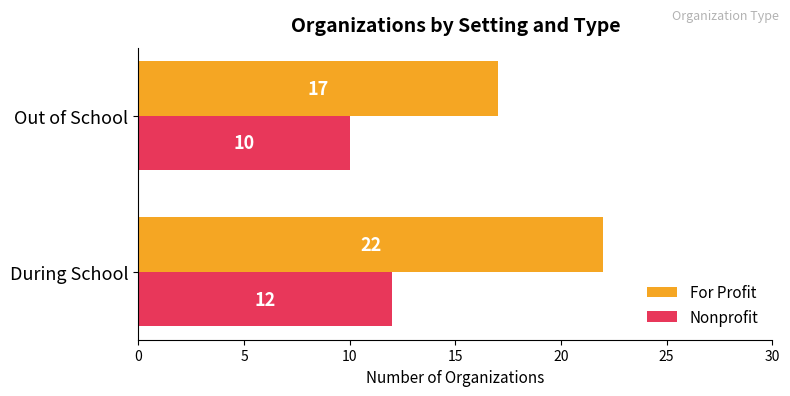

Rank the series by their maximum value, from lowest to highest.

Nonprofit, For Profit